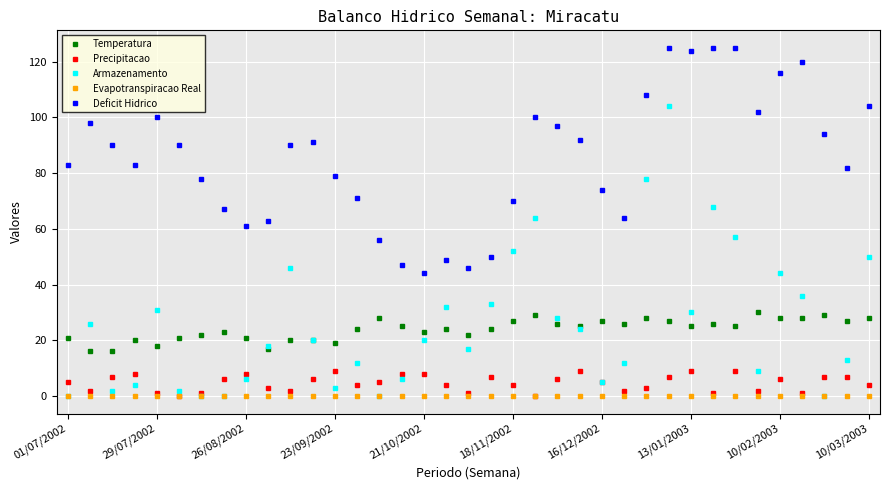

Which series has the widest spread of values?

Armazenamento